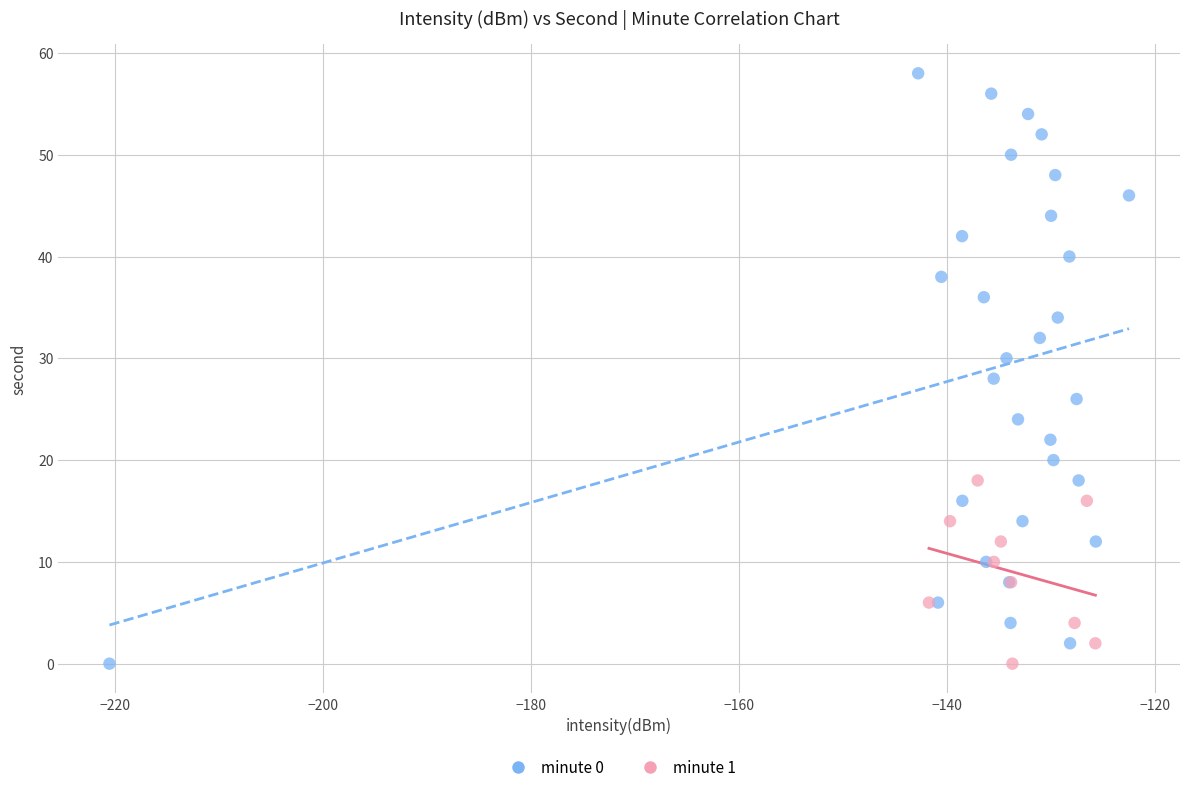

Which series reaches the maximum Y coordinate?

minute 0